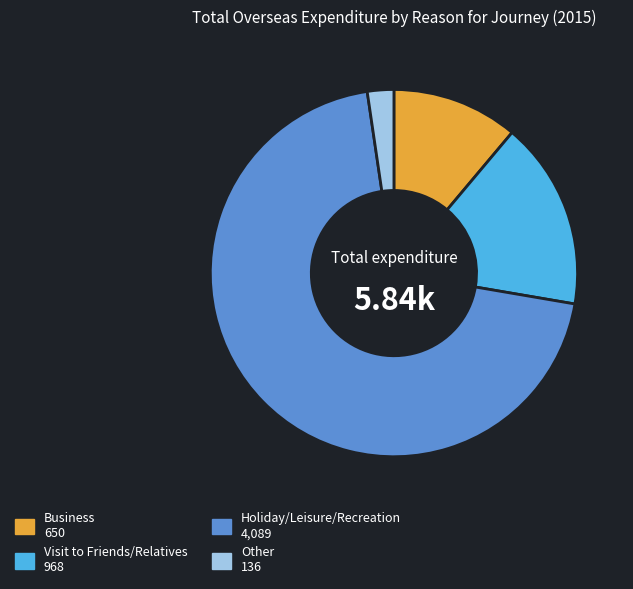

Rank the categories by value from highest to lowest.

Holiday/Leisure/Recreation, Visit to Friends/Relatives, Business, Other